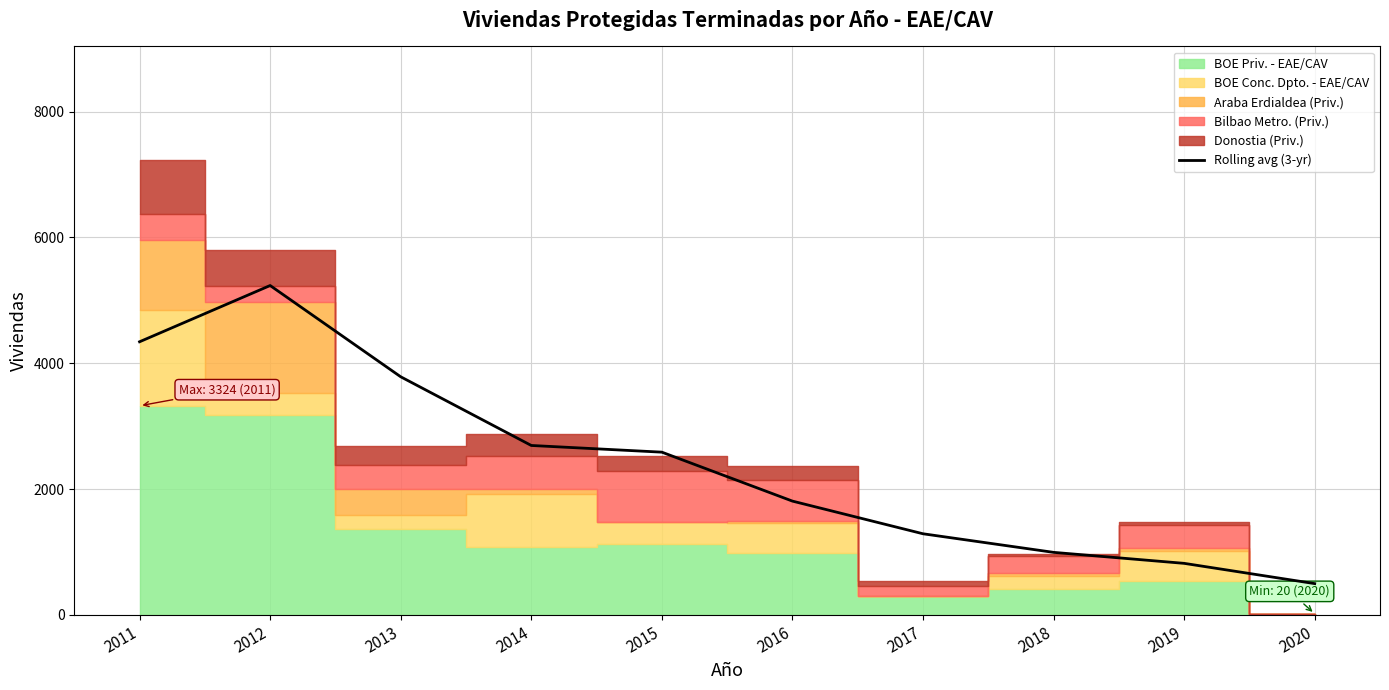

At which label is the value closest to 2866?

2014